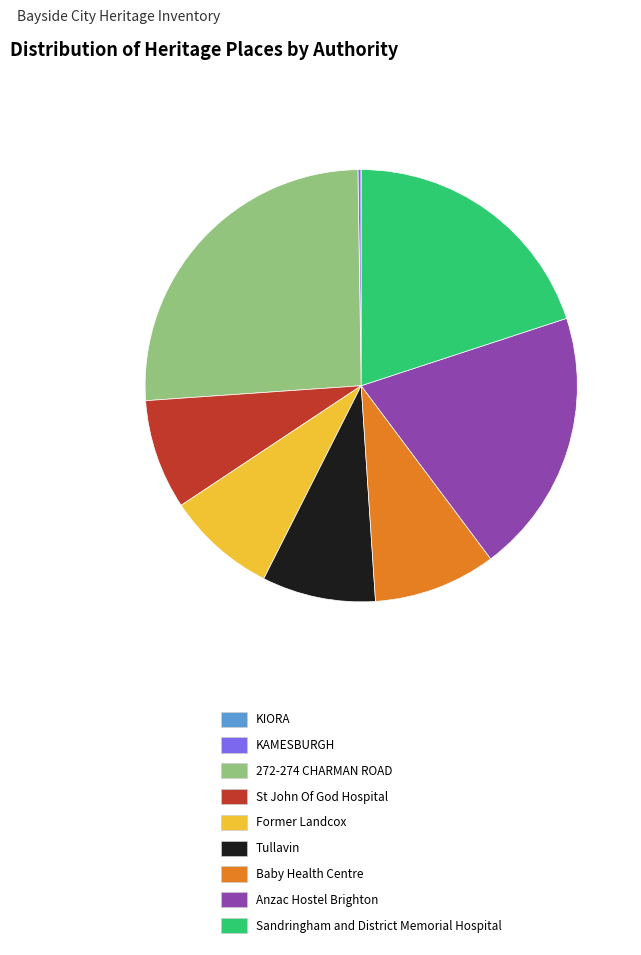

Do Baby Health Centre and 272-274 CHARMAN ROAD together represent more than half of the pie?

No